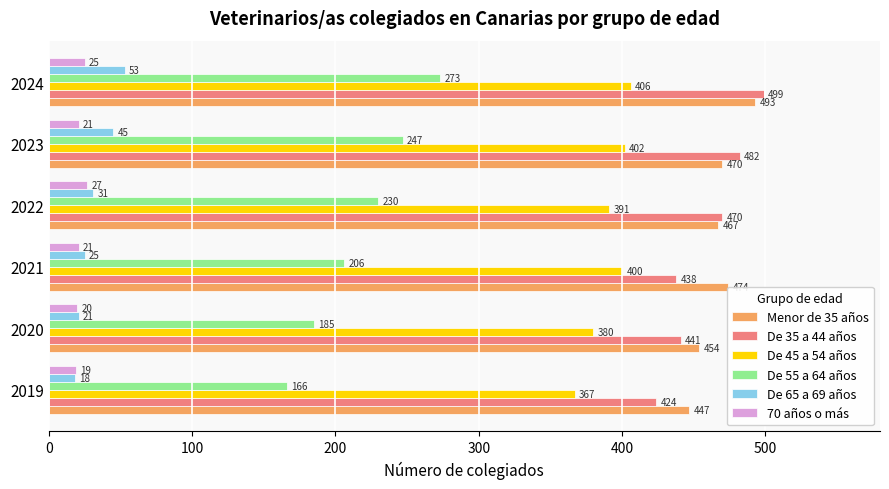

At which label is De 65 a 69 años closest to 35?

2022